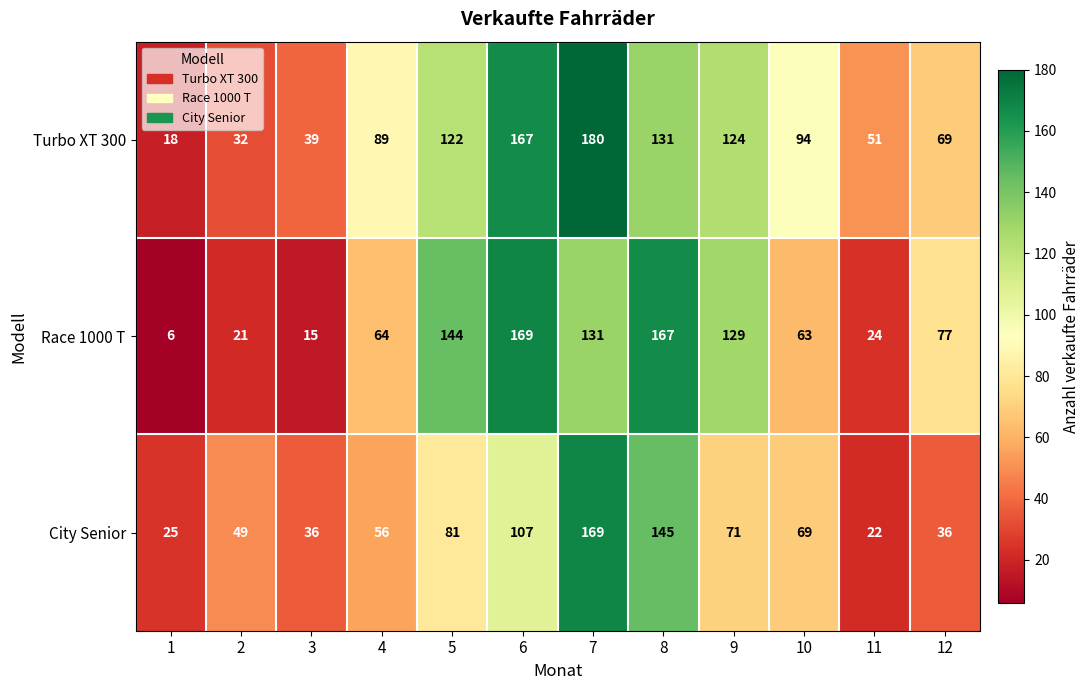

Which label corresponds to the smallest value in the chart?

1